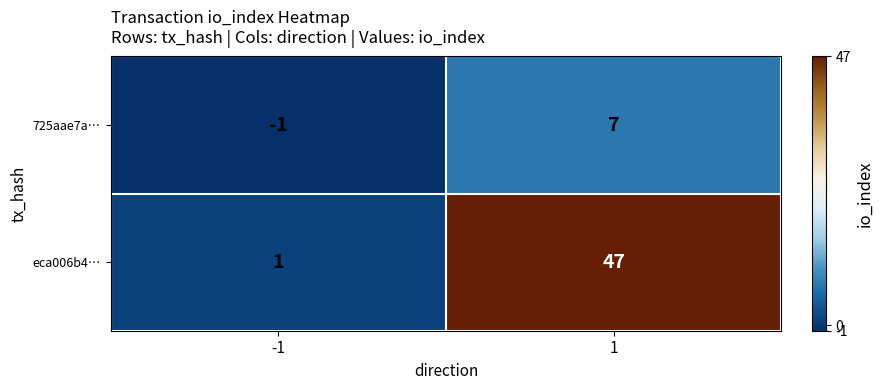

Rank the series by their average value, from lowest to highest.

725aae7a…, eca006b4…